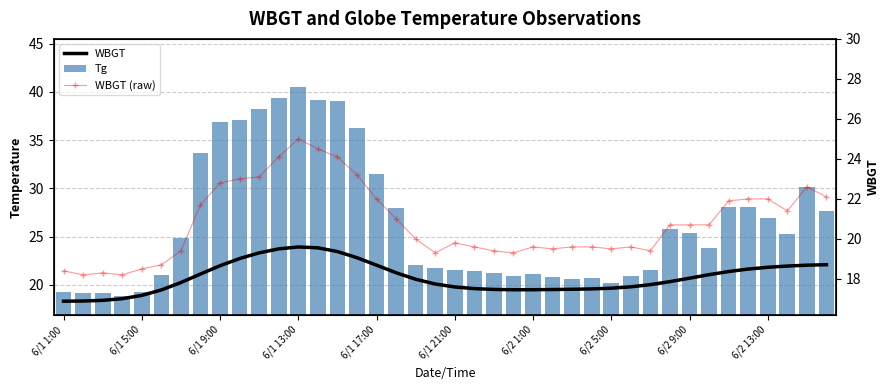

Count the number of categories in the chart.

40